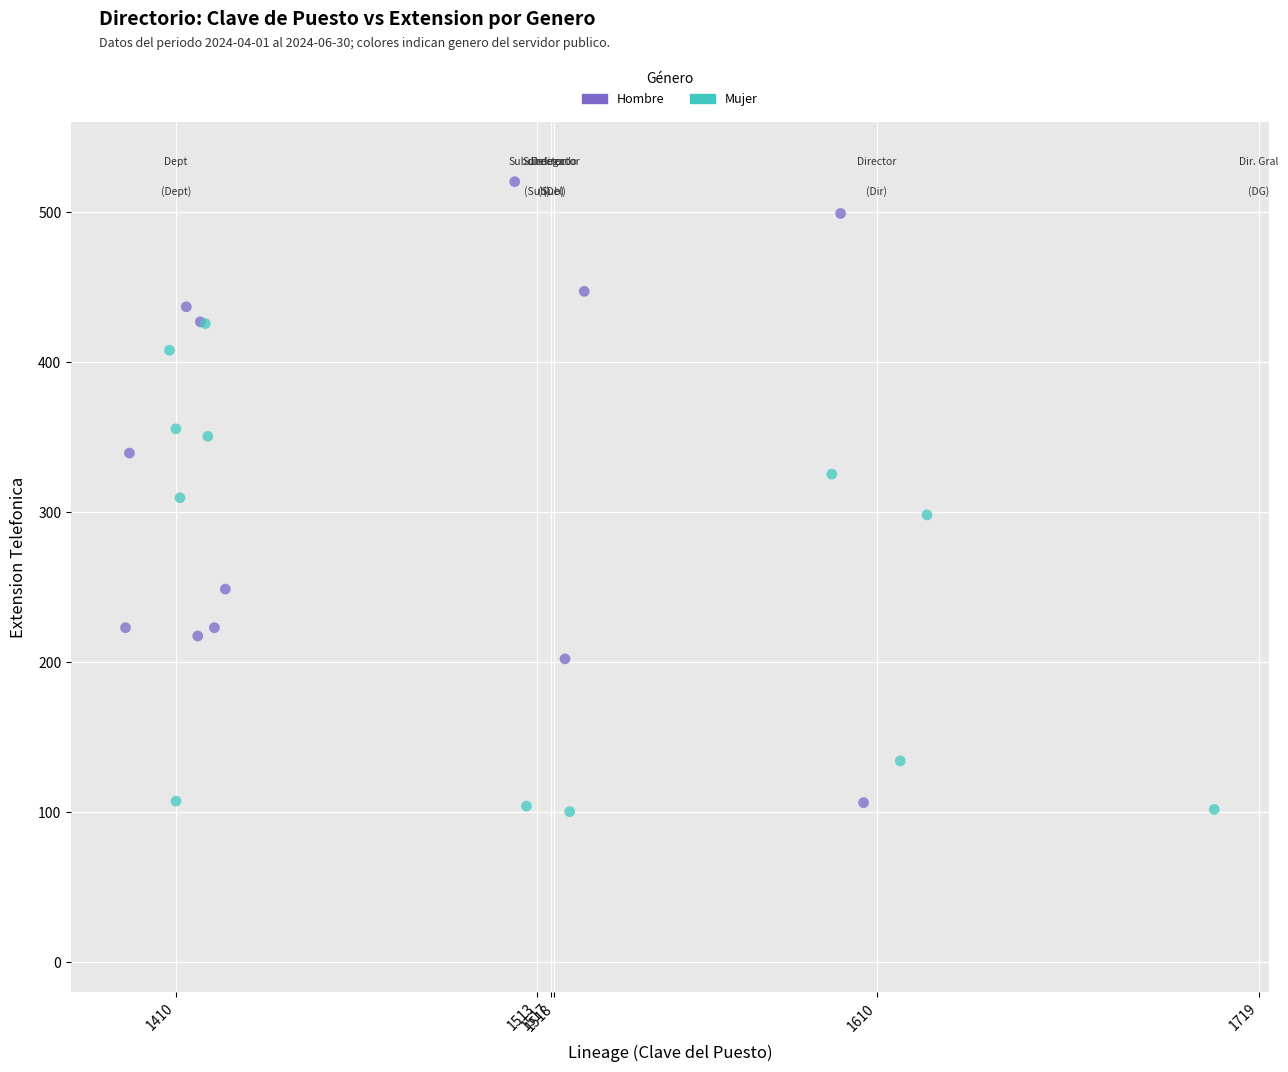

Which series has the largest Y range (max minus min)?

Hombre